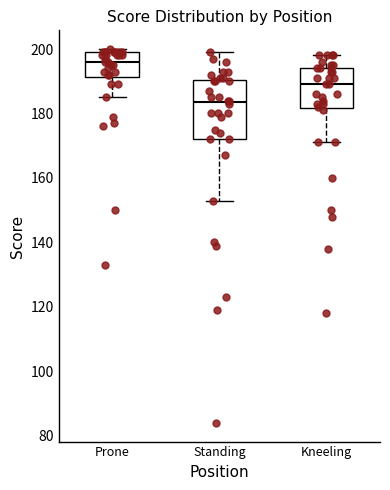

Which box has the highest median line?

Prone